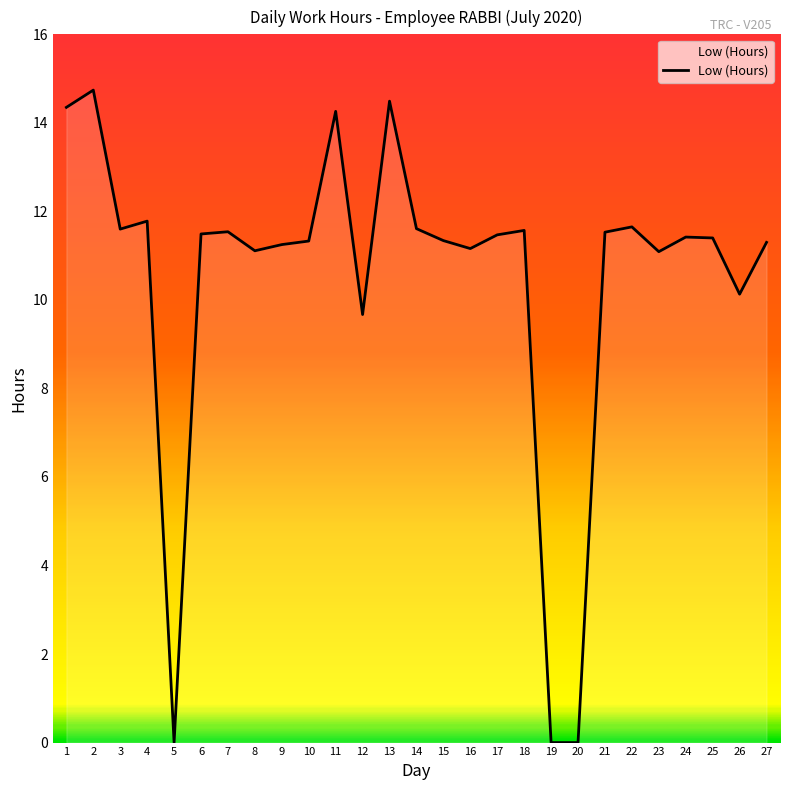

The value at 17 is 11.5. True or false?

True